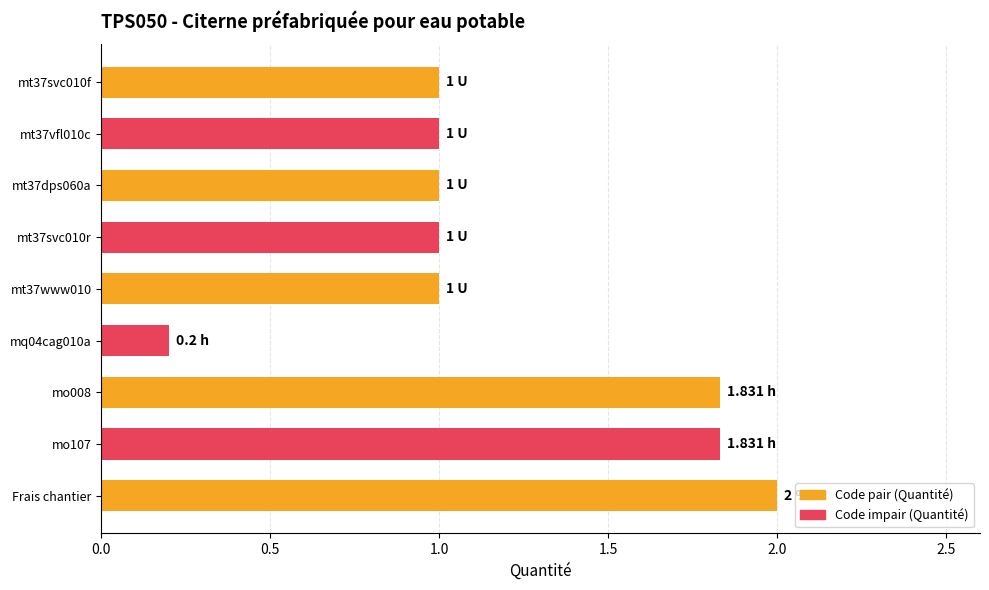

What is the sum of the values at Frais chantier and mt37svc010r?

3.0